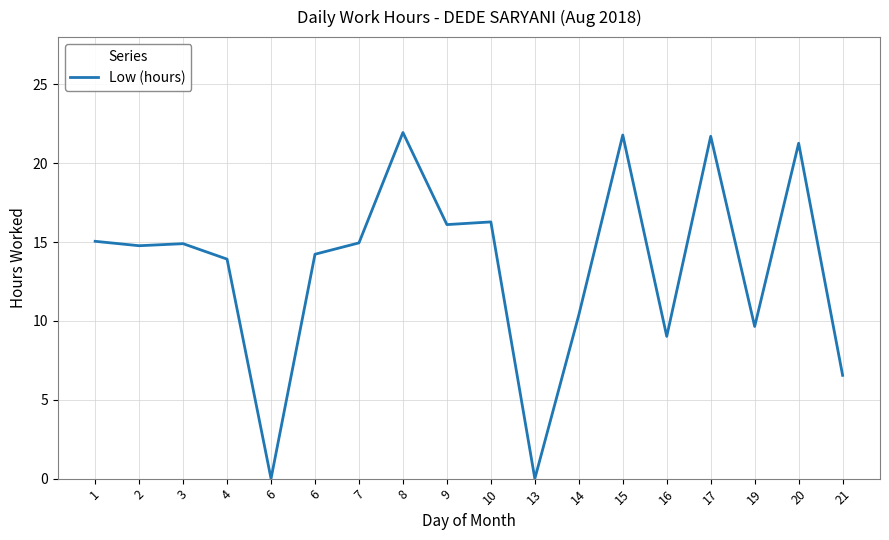

How many lines are shown in the chart?

1